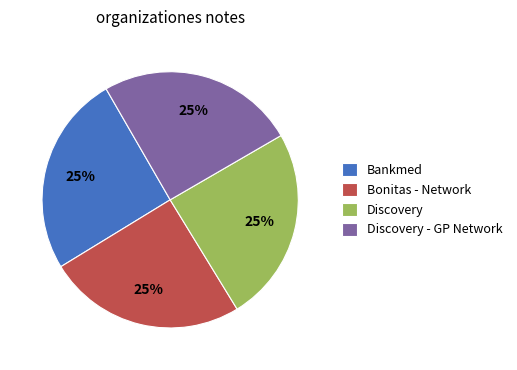

Count the number of slices in the pie.

4